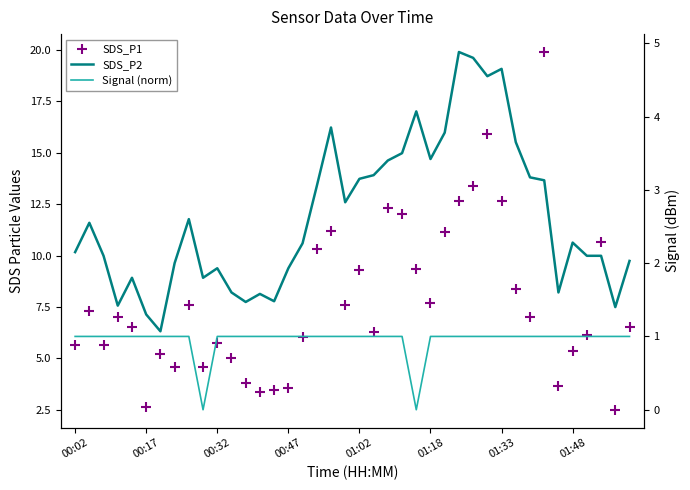

Which series contains the highest Y value?

SDS_P1